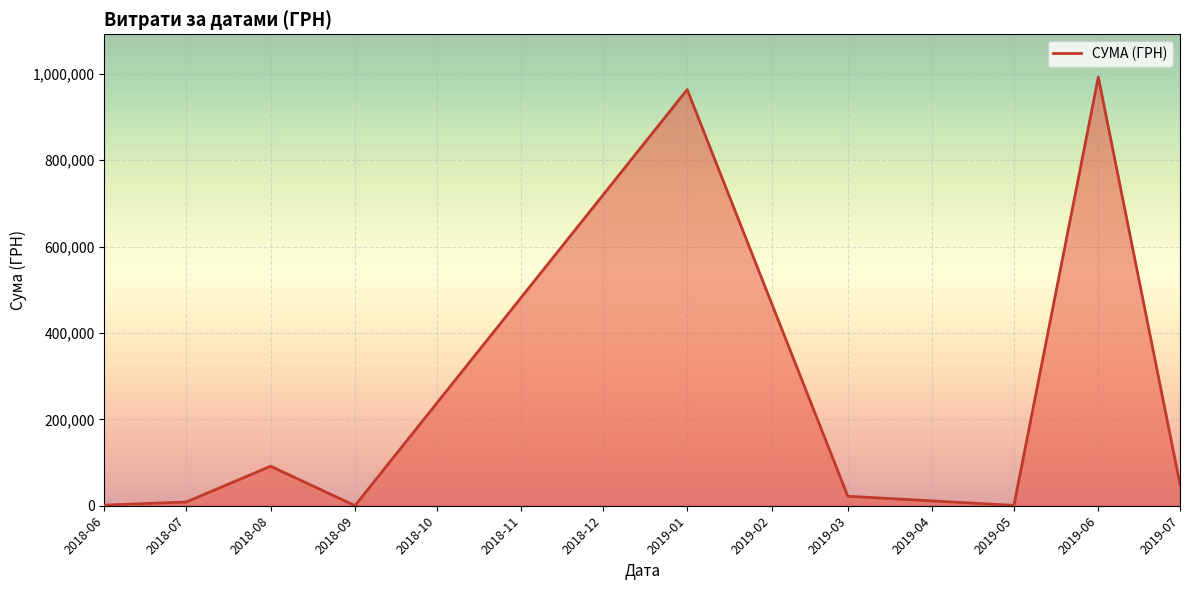

Where is the data nearest to the value 496242?

2018-08